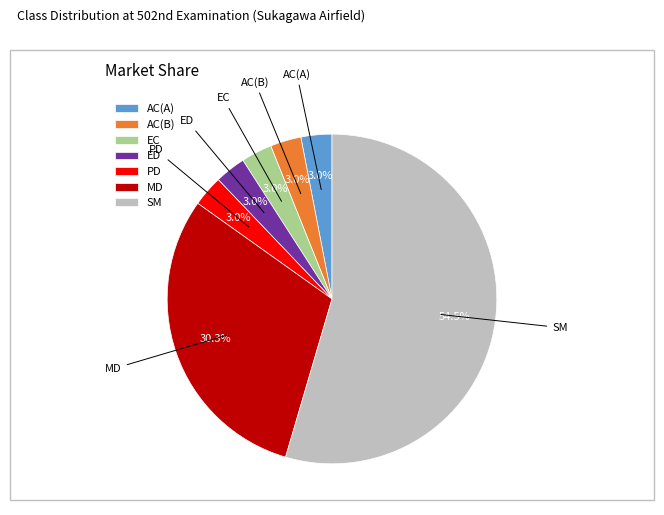

Combined, what portion of the pie is SM and ED?

57.6%